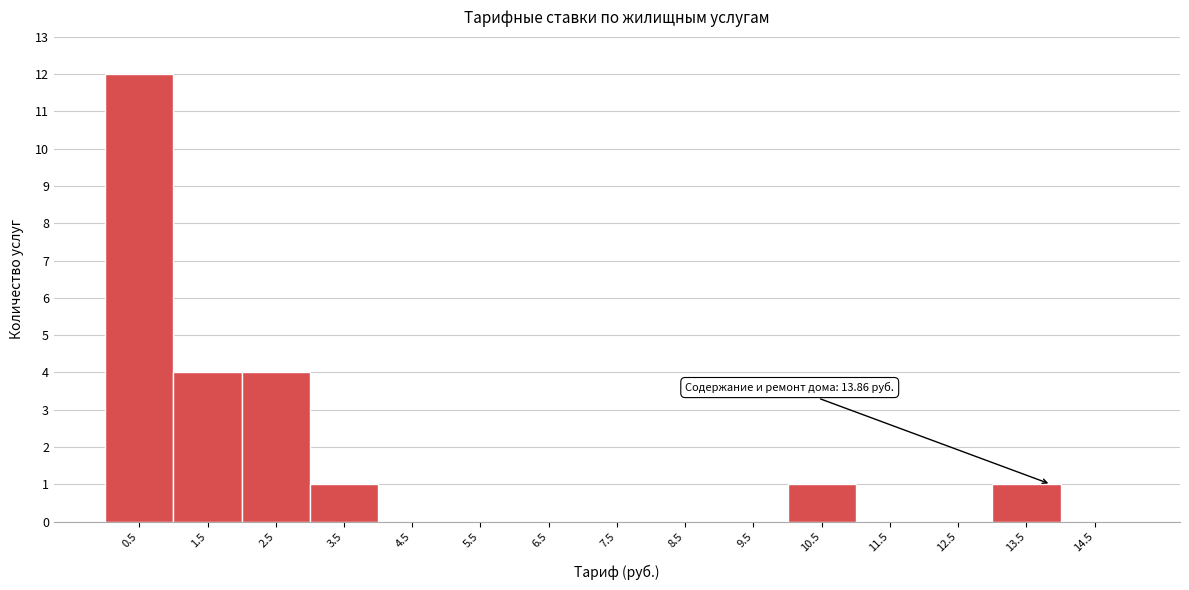

Over which range of the x-axis is the bar tallest?

0 to 1